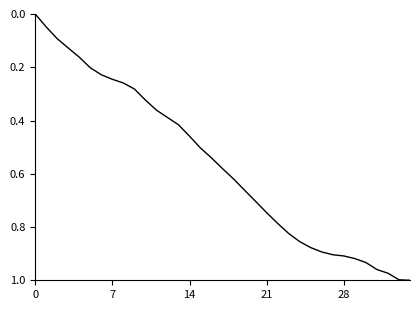

True or false: the data has more than 2 interior local peaks.

False